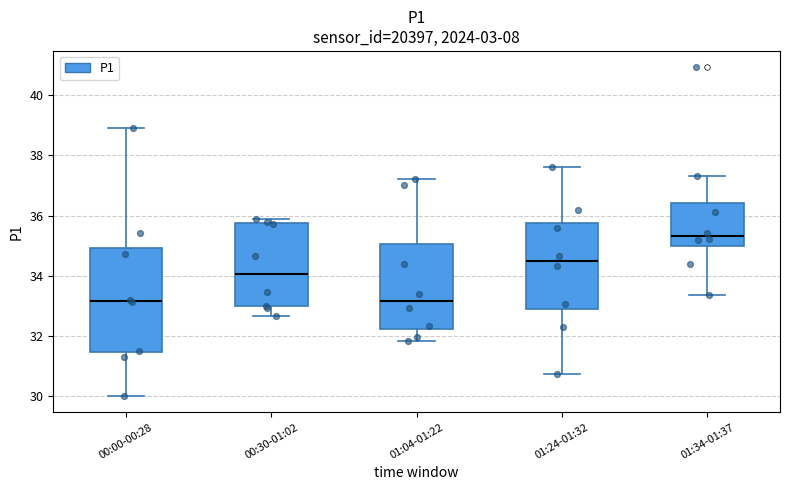

Reading left to right, read every box against the y-axis: the position of its median line, the range the box covers, and the ends of its whiskers. The values are not printed on the chart, so give them approximately, as read against the axis.

00:00-00:28: median 33.2, box 31.4 to 35.0, whiskers 30.0 to 39.0
00:30-01:02: median 34.0, box 33.0 to 35.8, whiskers 32.6 to 35.8 (just above the box's upper edge)
01:04-01:22: median 33.2, box 32.2 to 35.0, whiskers 31.8 to 37.2
01:24-01:32: median 34.6, box 32.8 to 35.8, whiskers 30.8 to 37.6
01:34-01:37: median 35.4, box 35.0 to 36.4, whiskers 33.4 to 37.4